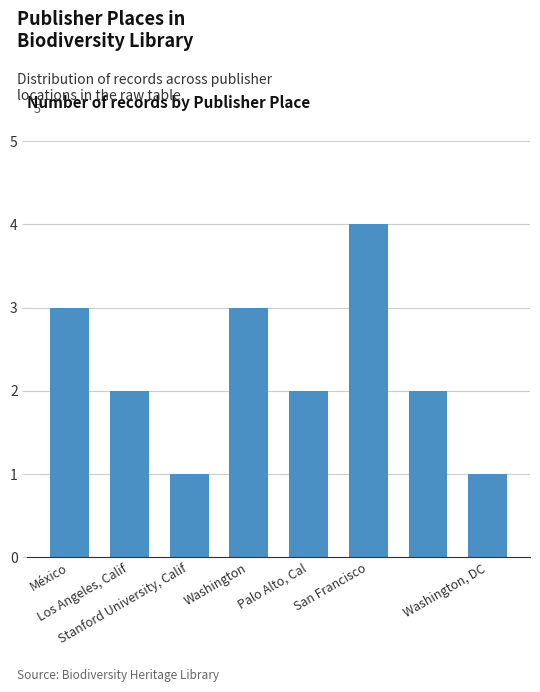

What is the sum of all values?

18